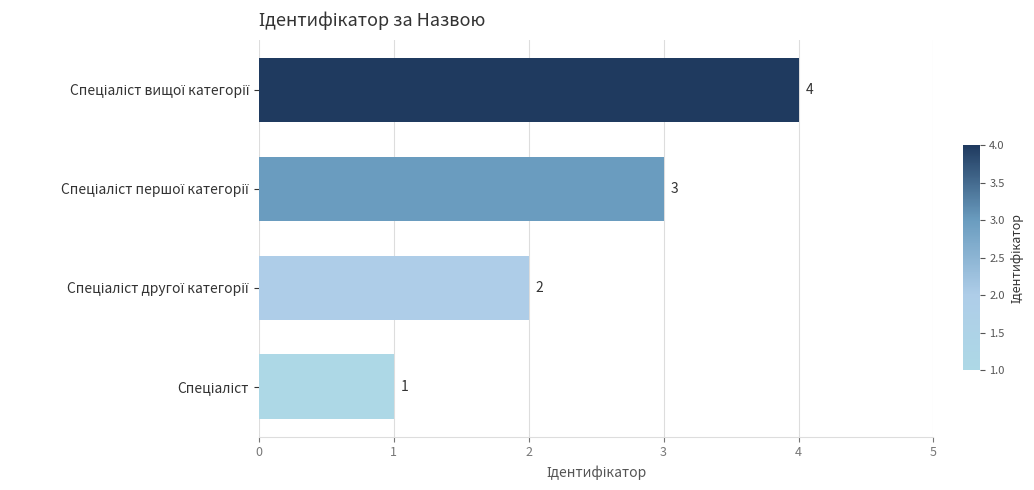

How many values are between 2 and 4?

3